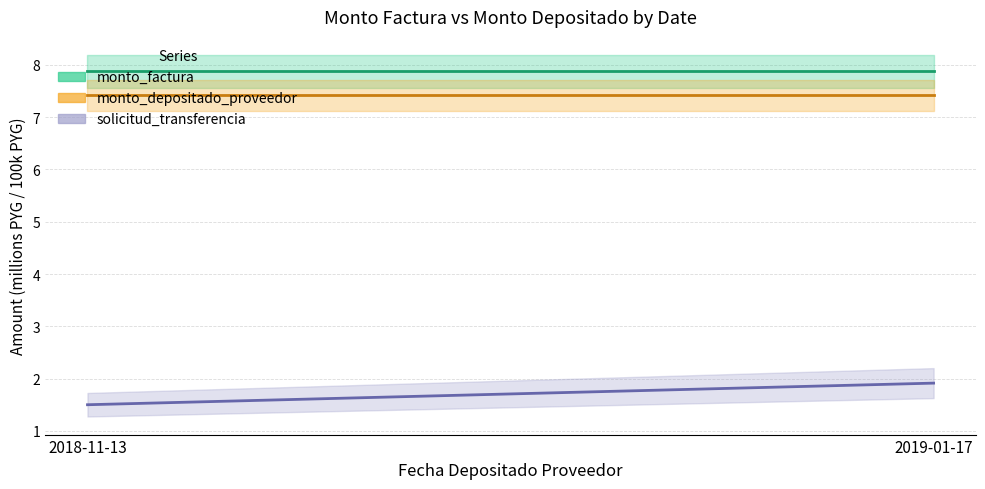

Reading right to left, transcribe all the data shown in this chart.

monto_factura: 2019-01-17=7.9	2018-11-13=7.9
monto_depositado_proveedor: 2019-01-17=7.4	2018-11-13=7.4
solicitud_transferencia: 2019-01-17=1.9	2018-11-13=1.5